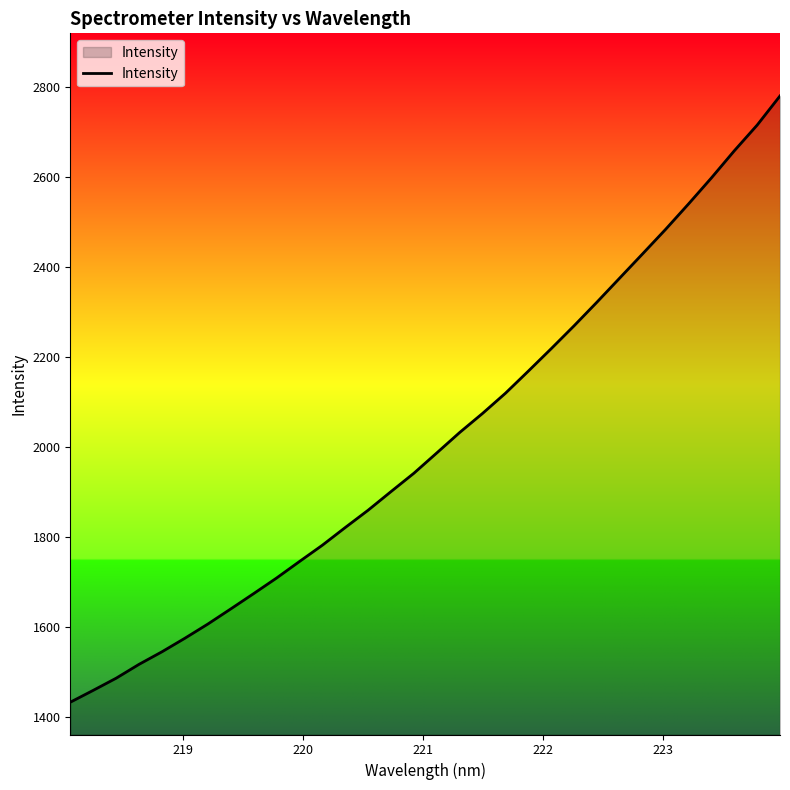

Reading right to left, extract all data points from this chart.

2779.6	2714.8	2657.7	2597.6	2539.8	2483.5	2429.4	2375.7	2321.9	2269.4	2218.6	2168.7	2119.6	2074.8	2032.4	1987.1	1942.0	1901.2	1859.8	1821.3	1782.0	1745.8	1709.1	1674.6	1640.5	1607.0	1575.5	1545.5	1517.6	1486.8	1459.8	1433.5